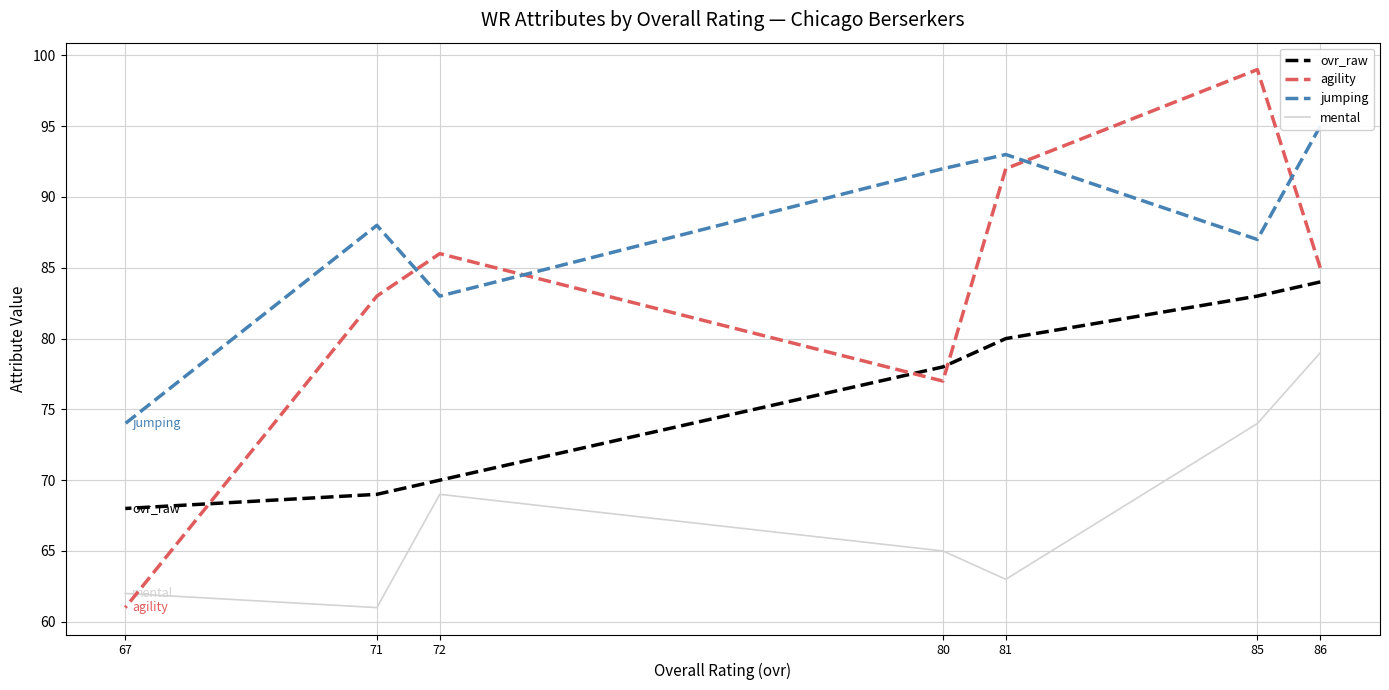

Reading left to right, list all the values displayed in this chart.

ovr_raw: 86=84	85=83	81=80	80=78	72=70	71=69	67=68
agility: 86=85	85=99	81=92	80=77	72=86	71=83	67=61
jumping: 86=95	85=87	81=93	80=92	72=83	71=88	67=74
mental: 86=79	85=74	81=63	80=65	72=69	71=61	67=62